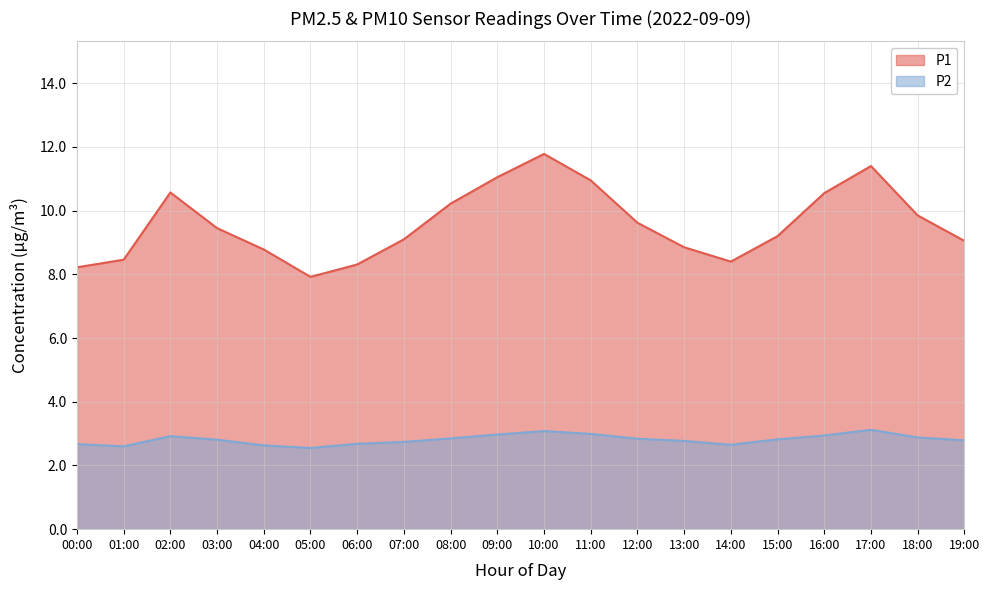

True or false: P1 and P2 cross at least once.

False